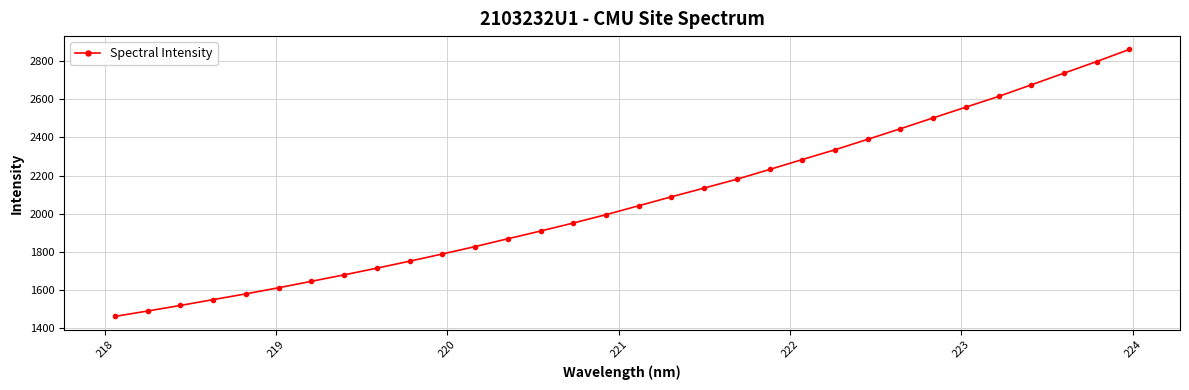

What is the value of the 8th point from the left?

1679.3